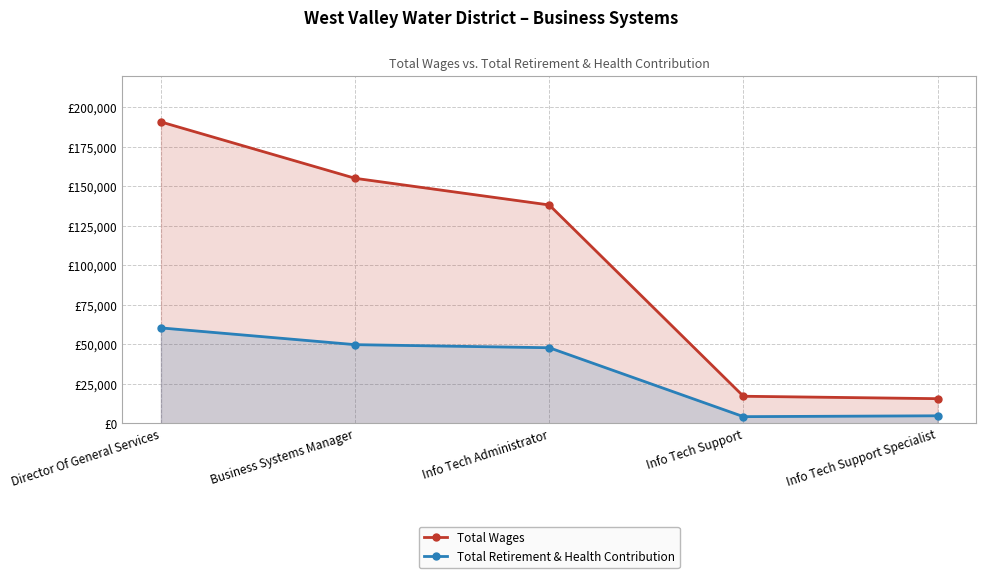

Rank the series by their average value, from highest to lowest.

Total Wages, Total Retirement & Health Contribution